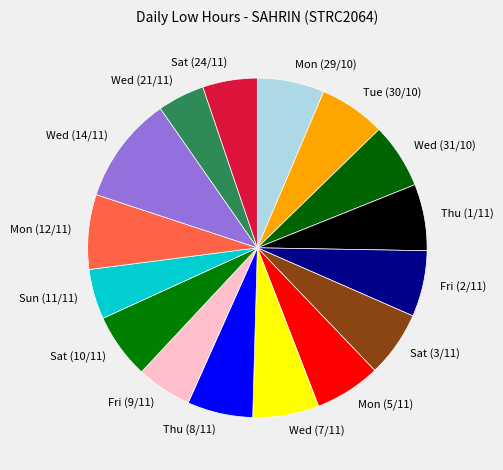

Is there any slice that represents more than half of the pie?

No